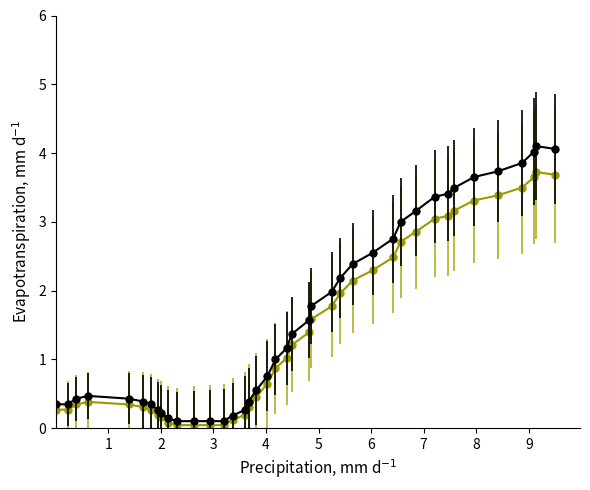

What is the greatest value displayed?

4.1